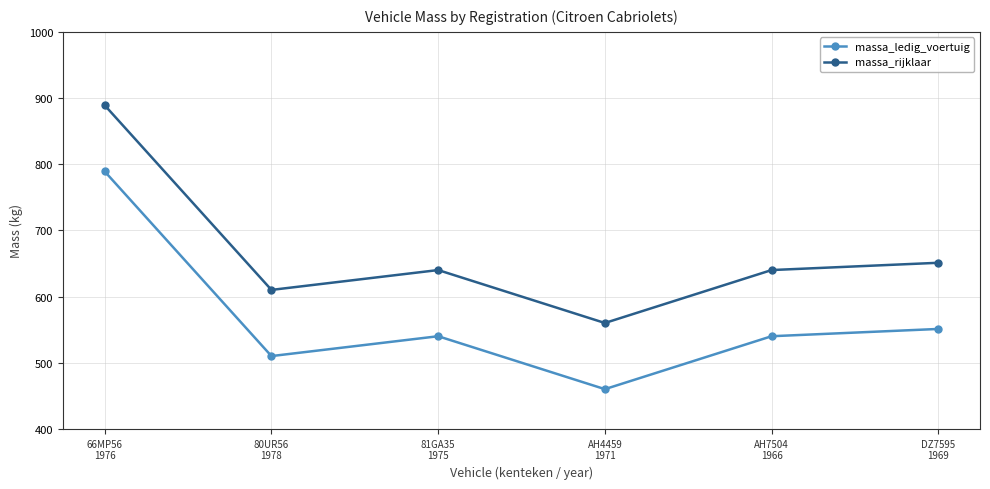

What is the approximate value of massa_rijklaar at AH4459
1971, to the nearest 10?

560